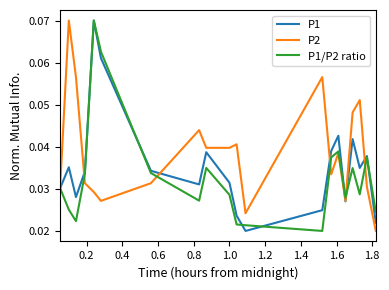

List the series in order of their overall mean, lowest first.

P1/P2 ratio, P1, P2